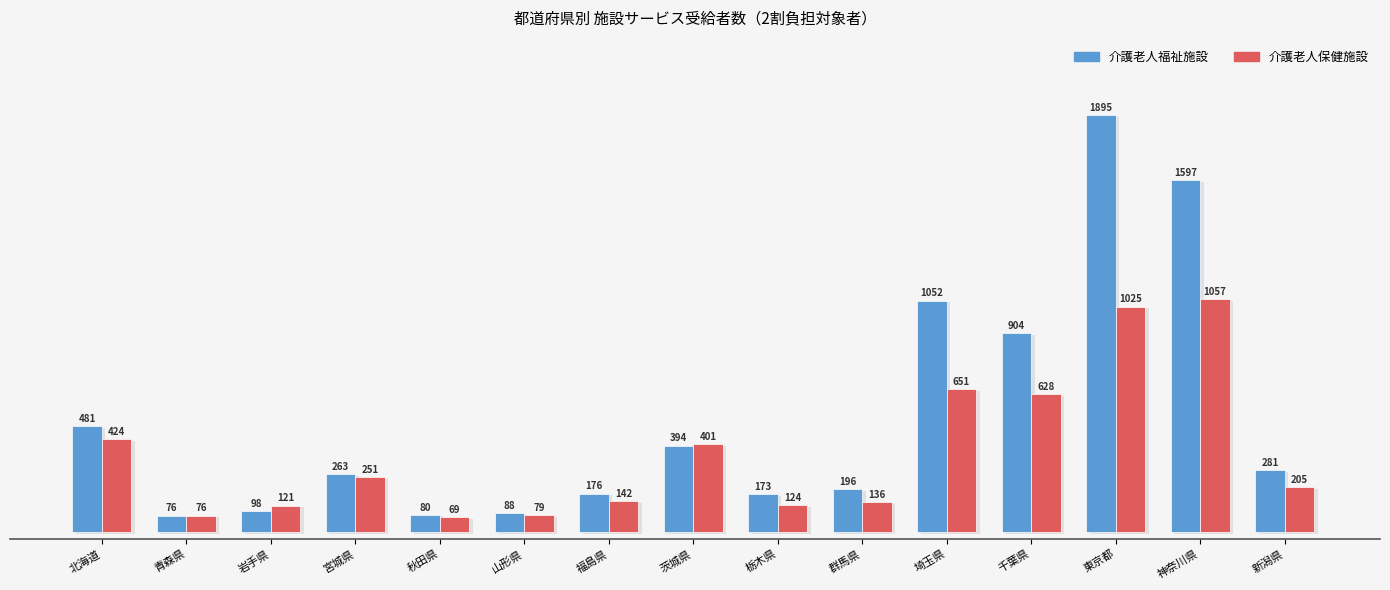

True or false: 介護老人保健施設 has a value of 1057 at 神奈川県.

True